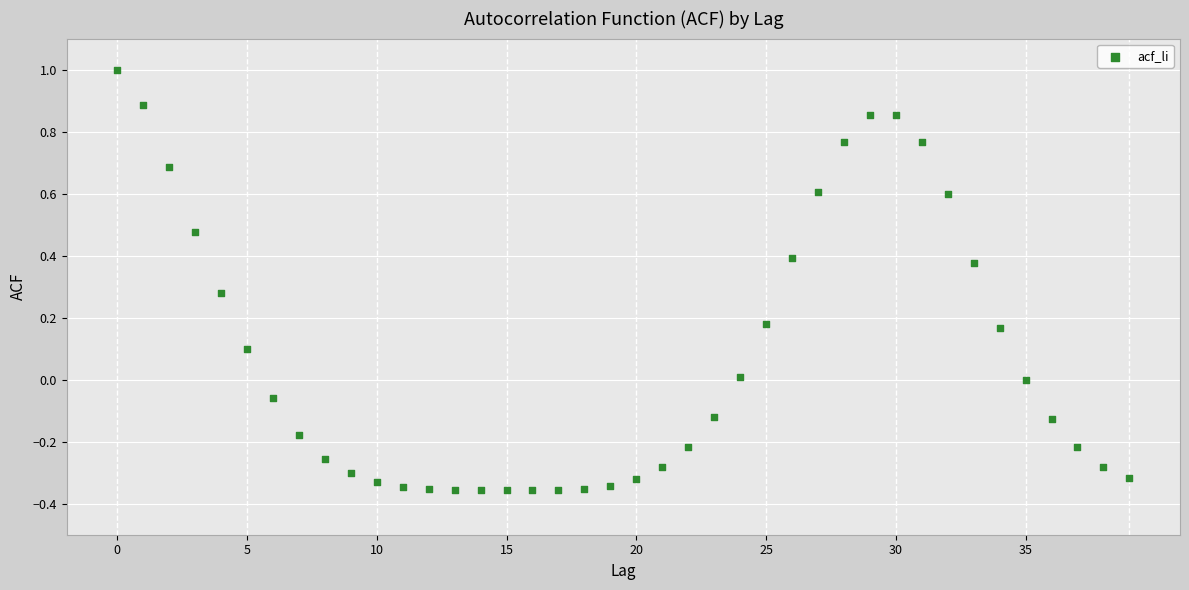

What is the range of Y values (max minus min)?

1.4